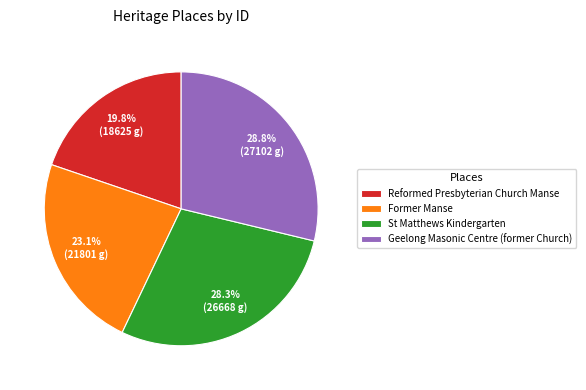

Do Reformed Presbyterian Church Manse and St Matthews Kindergarten together represent more than half of the pie?

No